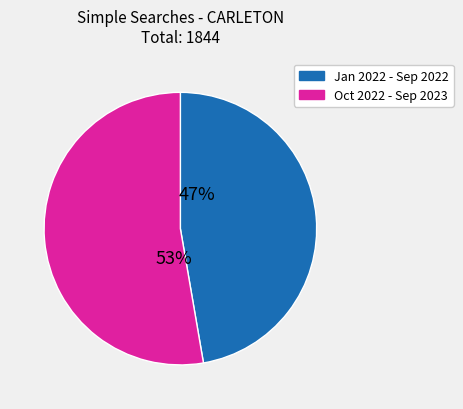

Which category has the smallest portion of the pie?

Jan 2022 - Sep 2022